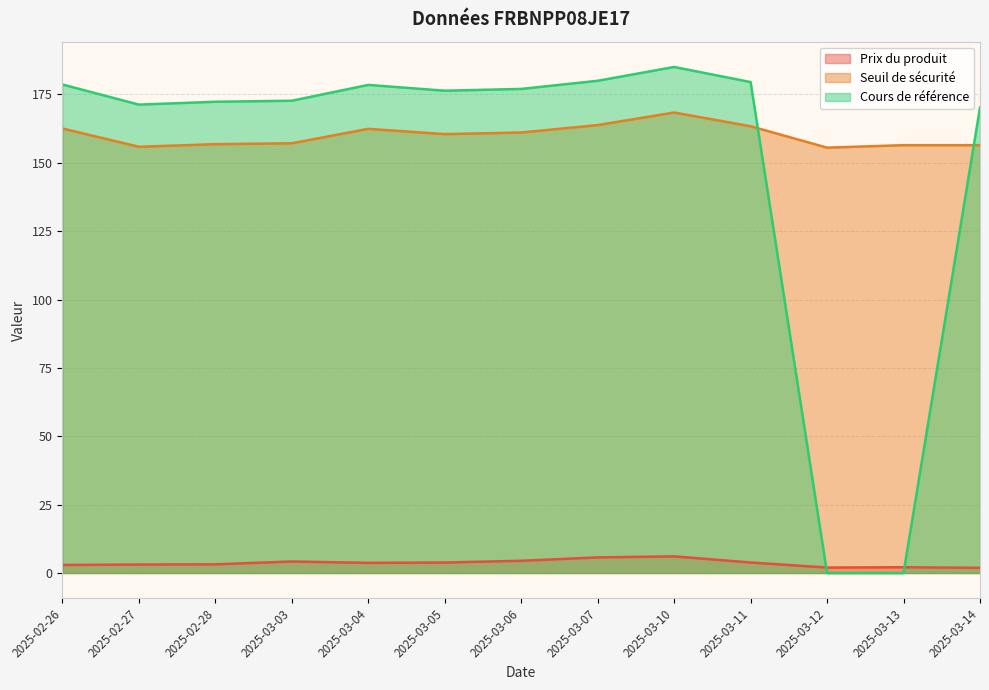

What is the total value across all series at 2025-02-27?

330.3